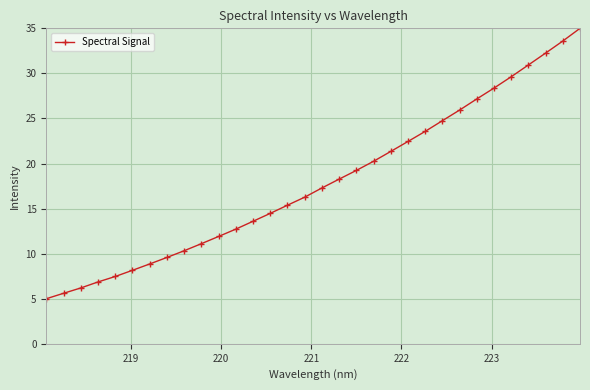

What is the average value?

17.9